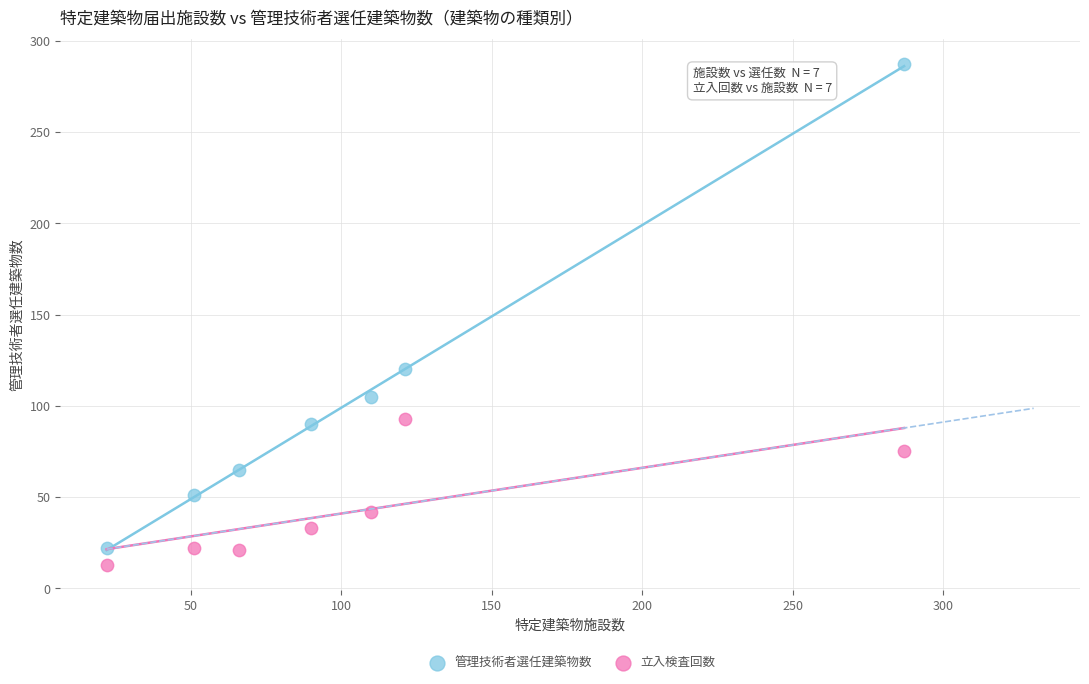

What are all the series names shown in the legend?

管理技術者選任建築物数, 立入検査回数